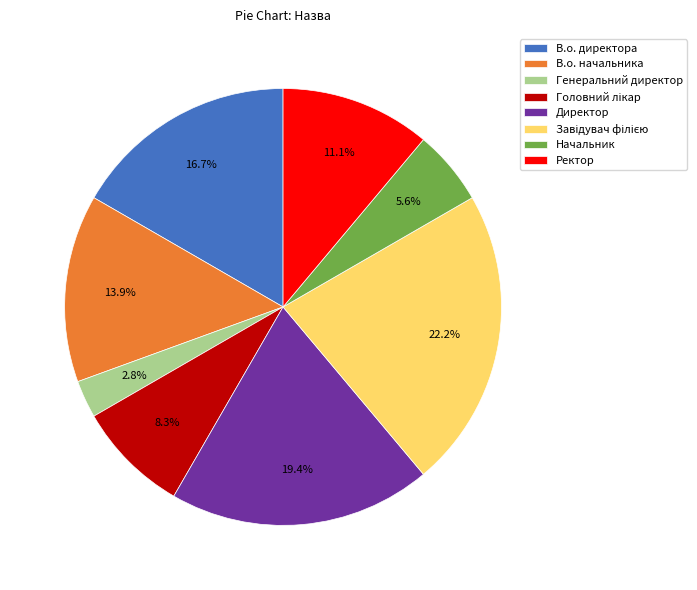

Is it true that Начальник is 16% of the pie?

False